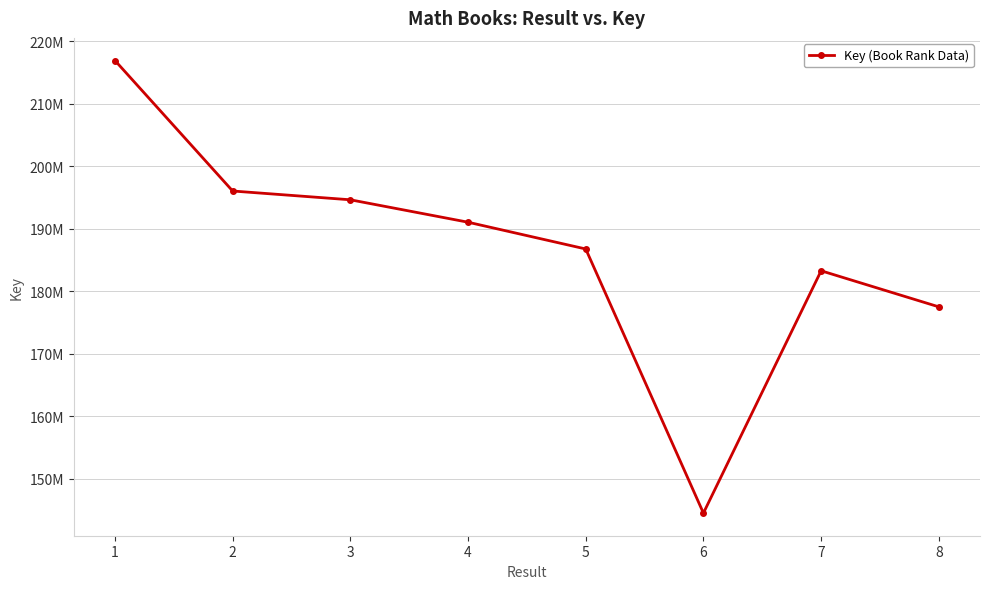

What is the difference between the values at 5 and 3?

7870408